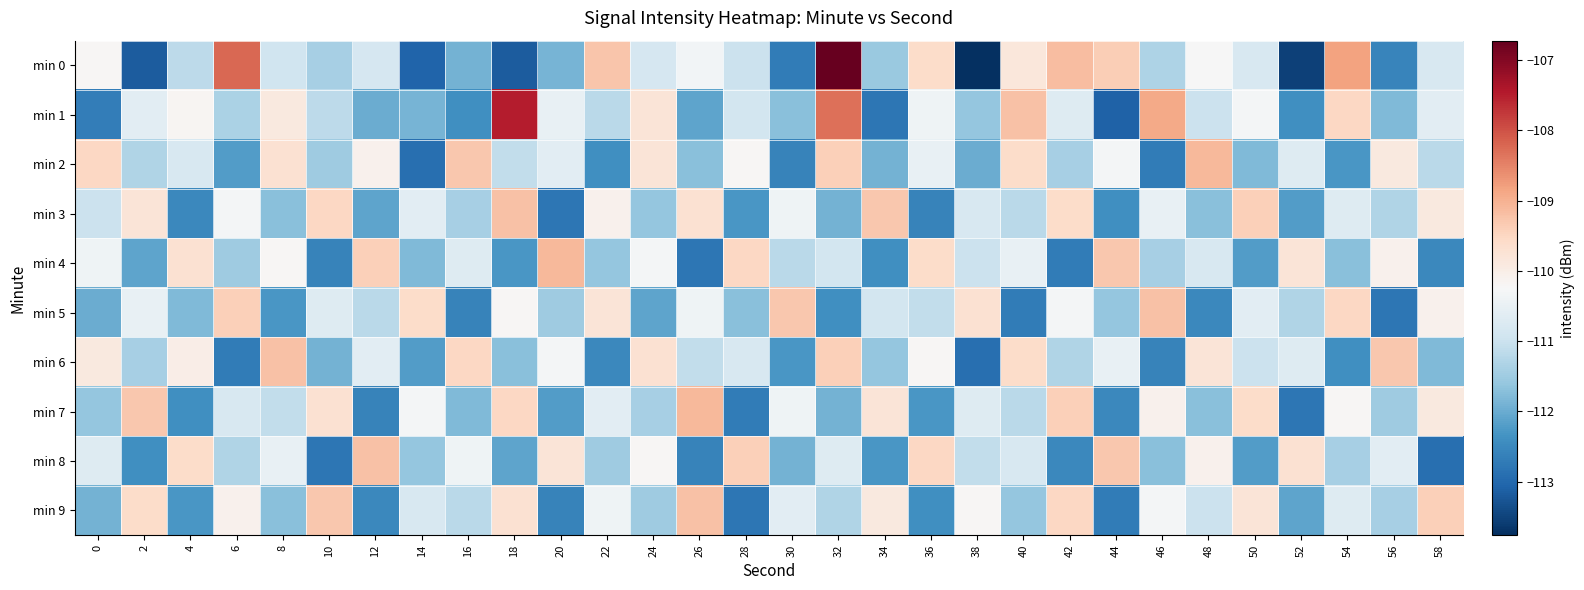

Between 32 and 48, which series saw the biggest shift?

min 0